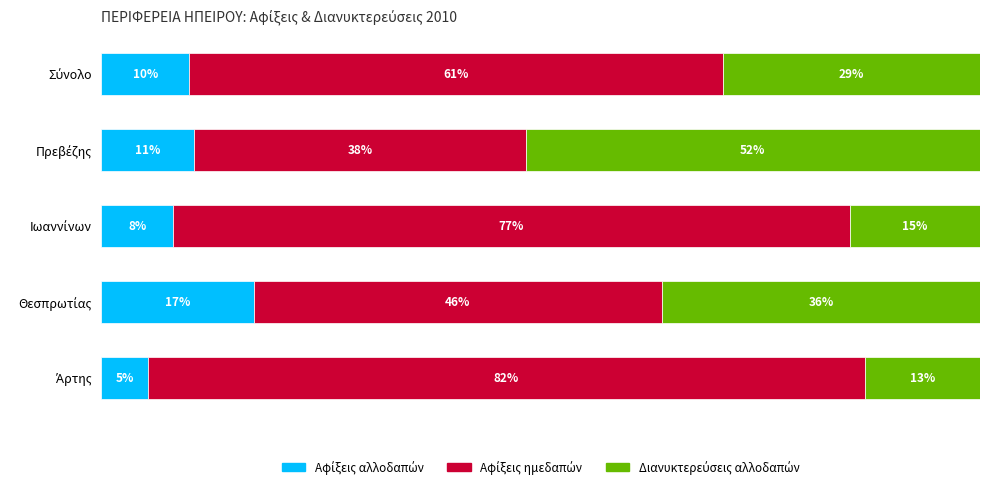

Rank the series by their maximum value, from highest to lowest.

Αφίξεις ημεδαπών, Διανυκτερεύσεις αλλοδαπών, Αφίξεις αλλοδαπών